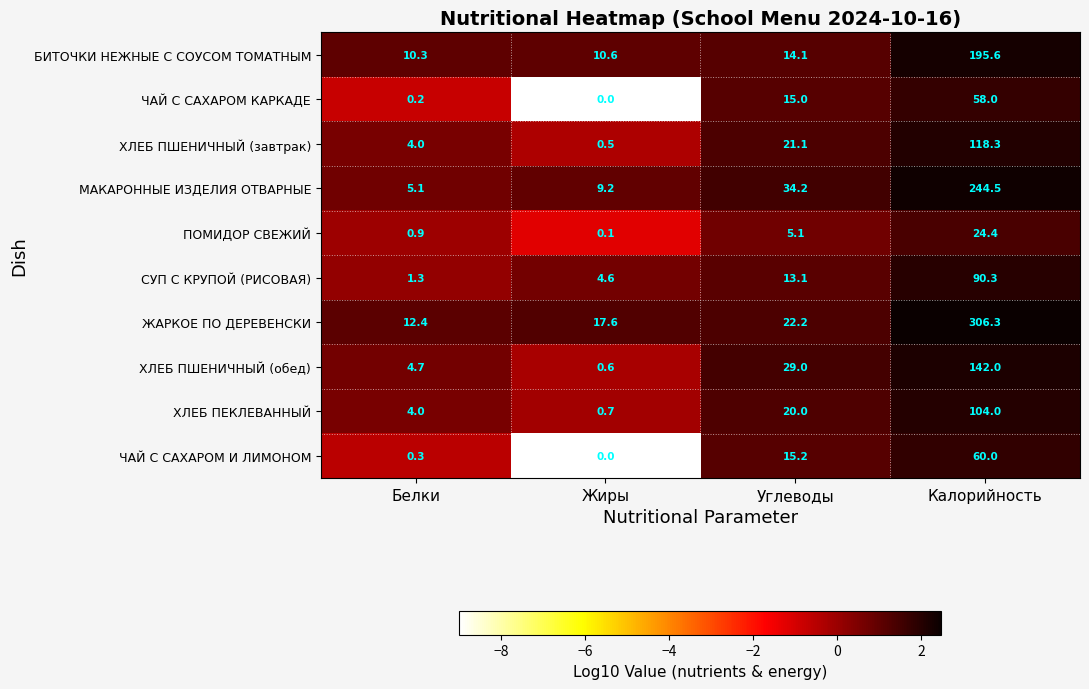

What is the sum of the БИТОЧКИ НЕЖНЫЕ С СОУСОМ ТОМАТНЫМ values at Белки and Жиры?

20.9